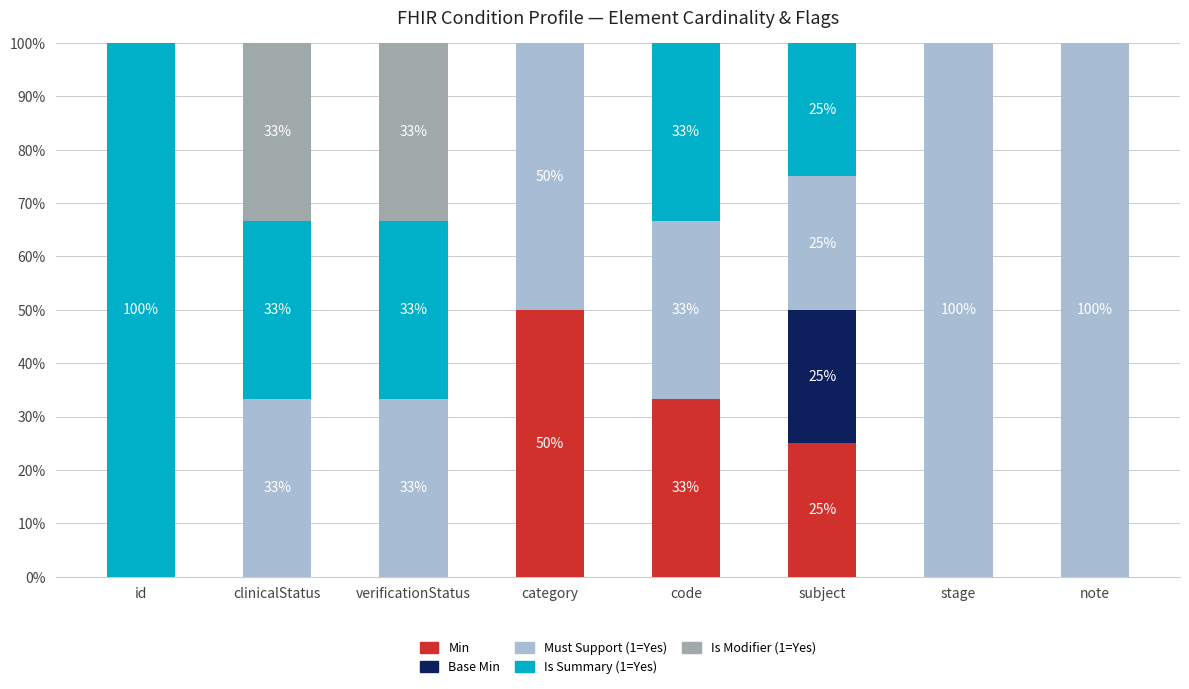

What is the highest value of the Min series?

50.0